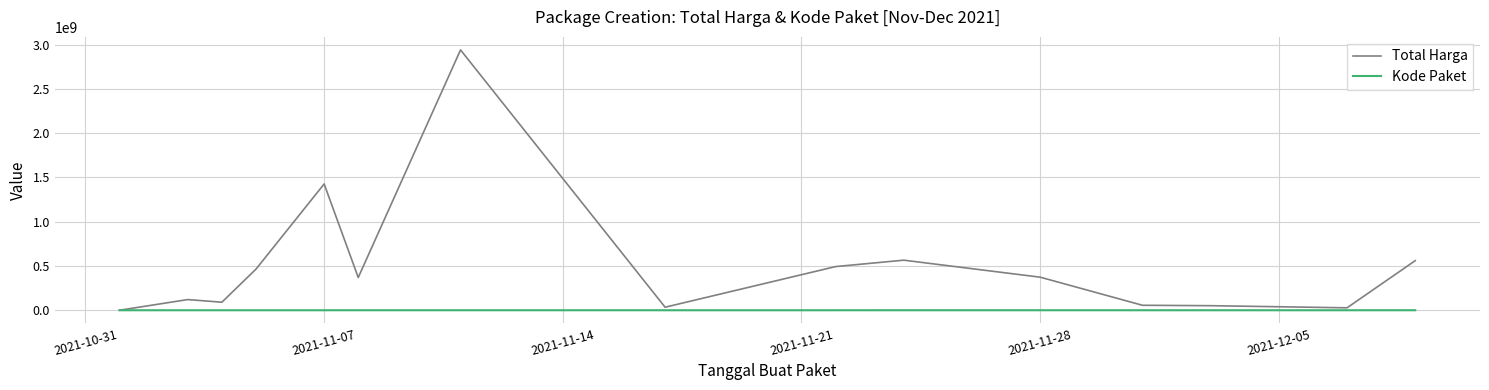

How many lines are shown in the chart?

2